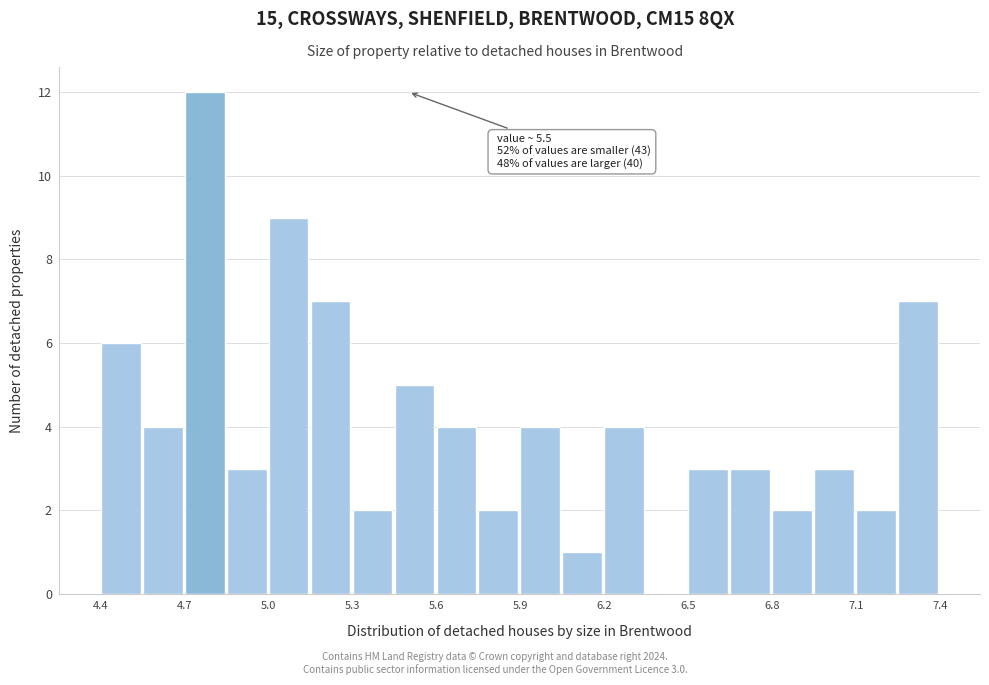

Around what value on the x-axis is the tallest bar? Give the approximate position of its centre, as read against the axis.

4.75